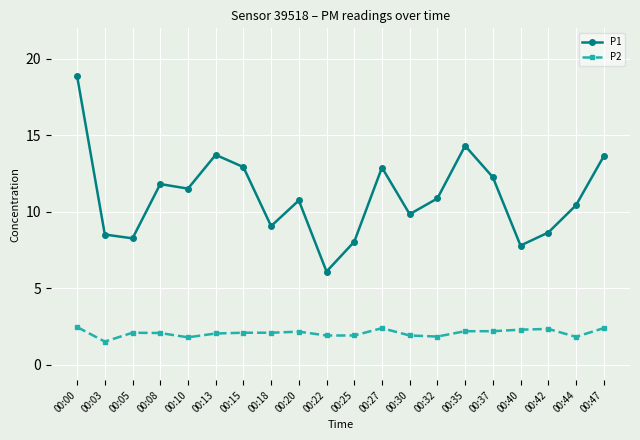

What are all the series names shown in the legend?

P1, P2